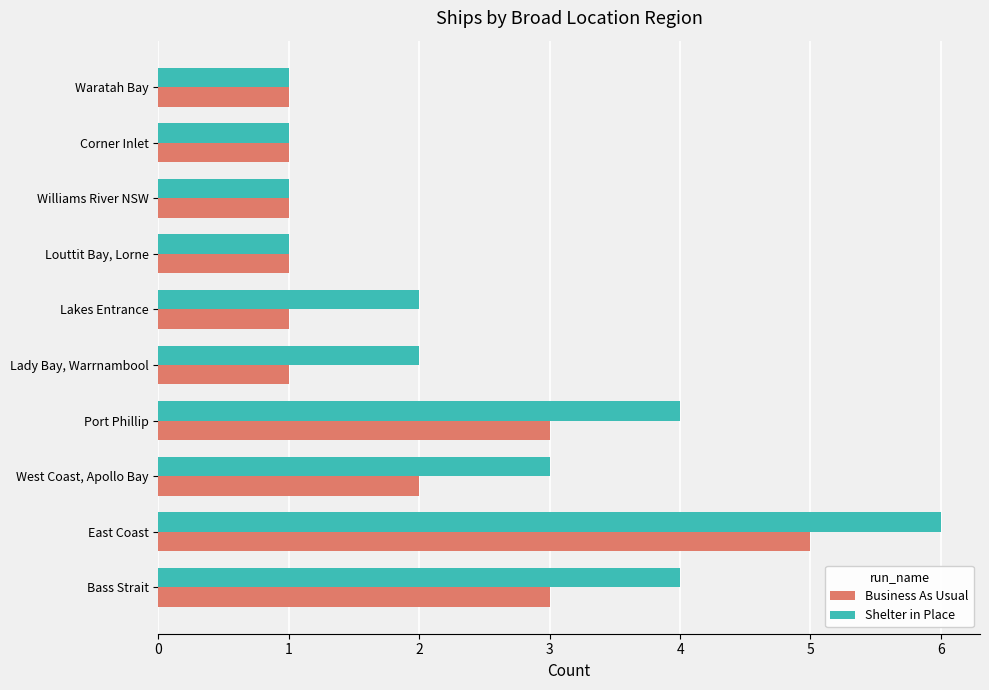

Which series has the largest total across all categories?

Shelter in Place